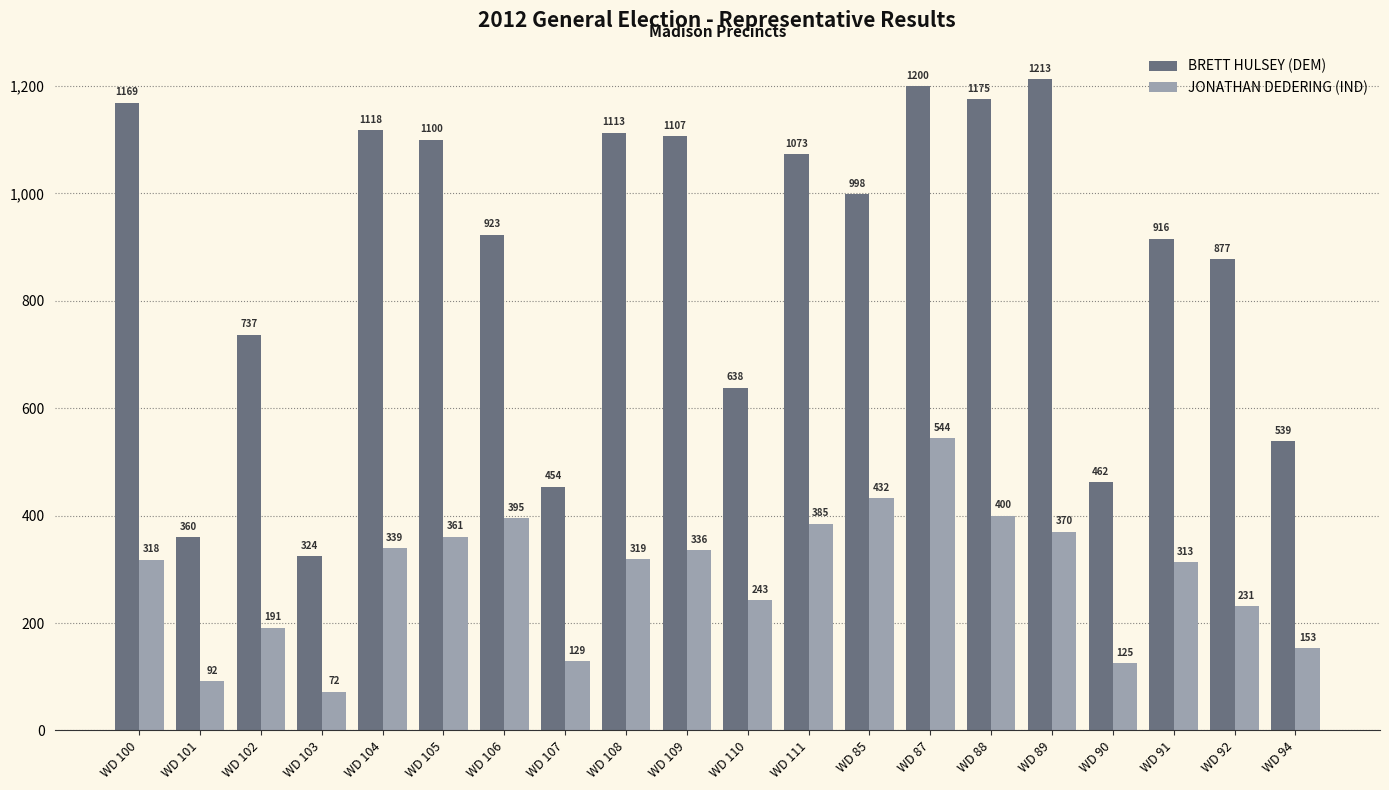

Reading left to right, list all the values displayed in this chart.

BRETT HULSEY (DEM): 1169	360	737	324	1118	1100	923	454	1113	1107	638	1073	998	1200	1175	1213	462	916	877	539
JONATHAN DEDERING (IND): 318	92	191	72	339	361	395	129	319	336	243	385	432	544	400	370	125	313	231	153